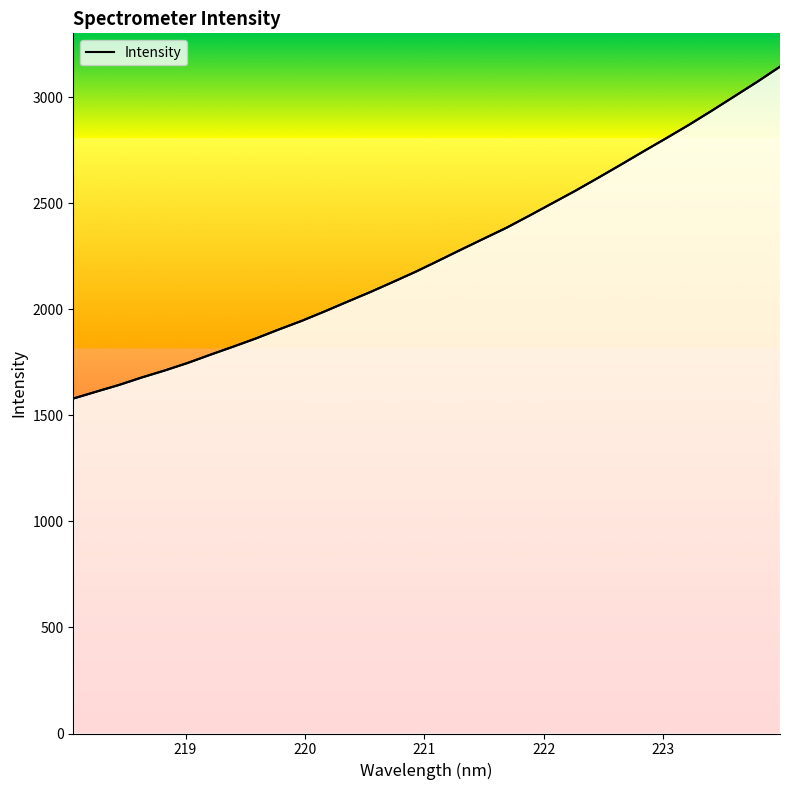

Is it true that the value at 10 is 528.3?

False